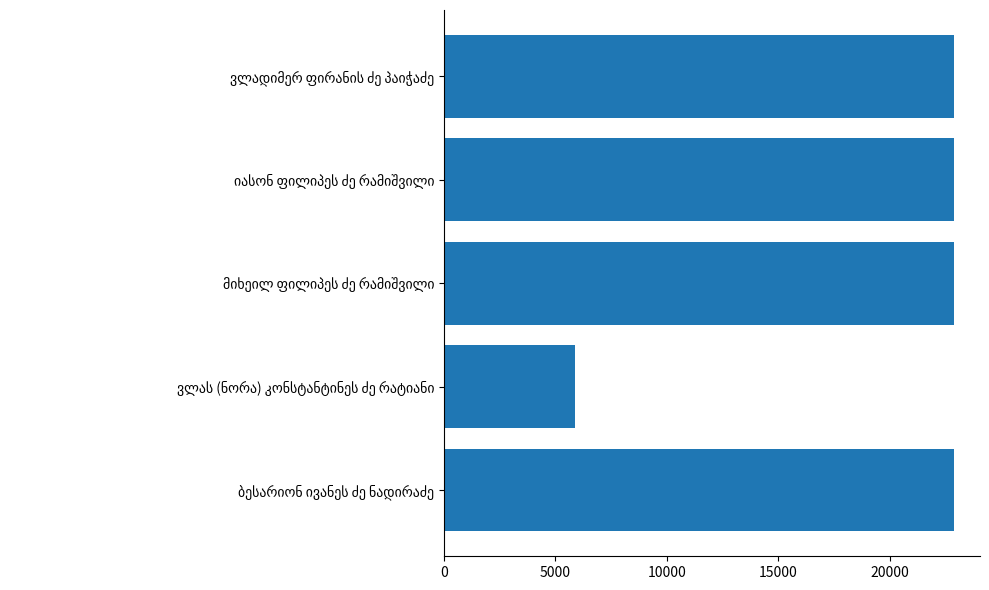

What is the sum of all values?

97464